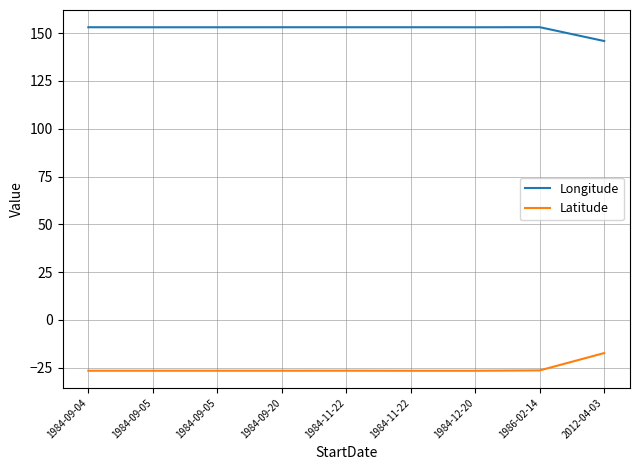

What is the average value of the Latitude series?

-25.5